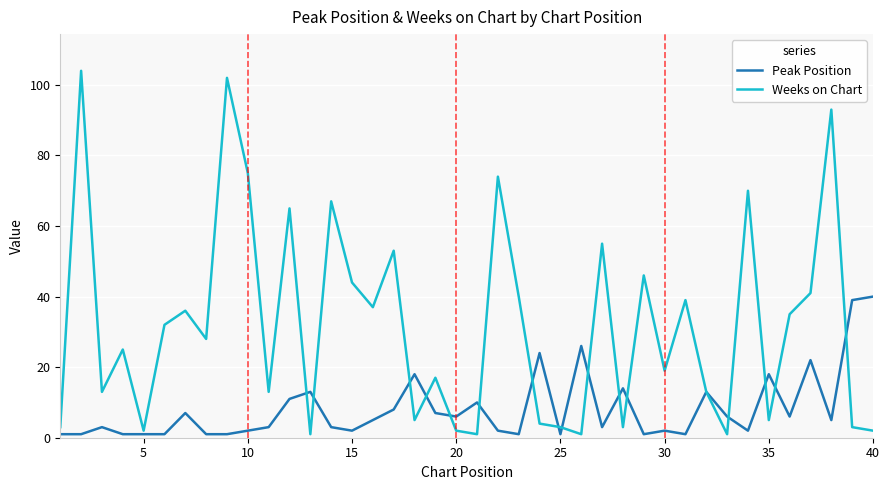

Which series has the widest spread of values?

Weeks on Chart